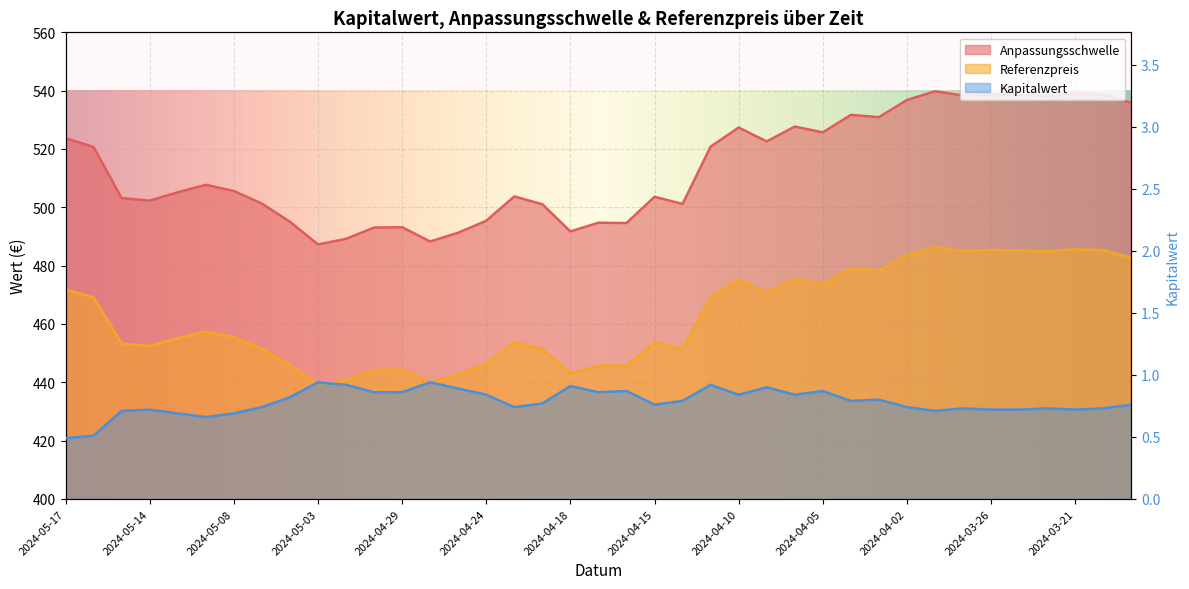

What is the approximate value of Referenzpreis at 2024-04-09?

470.8